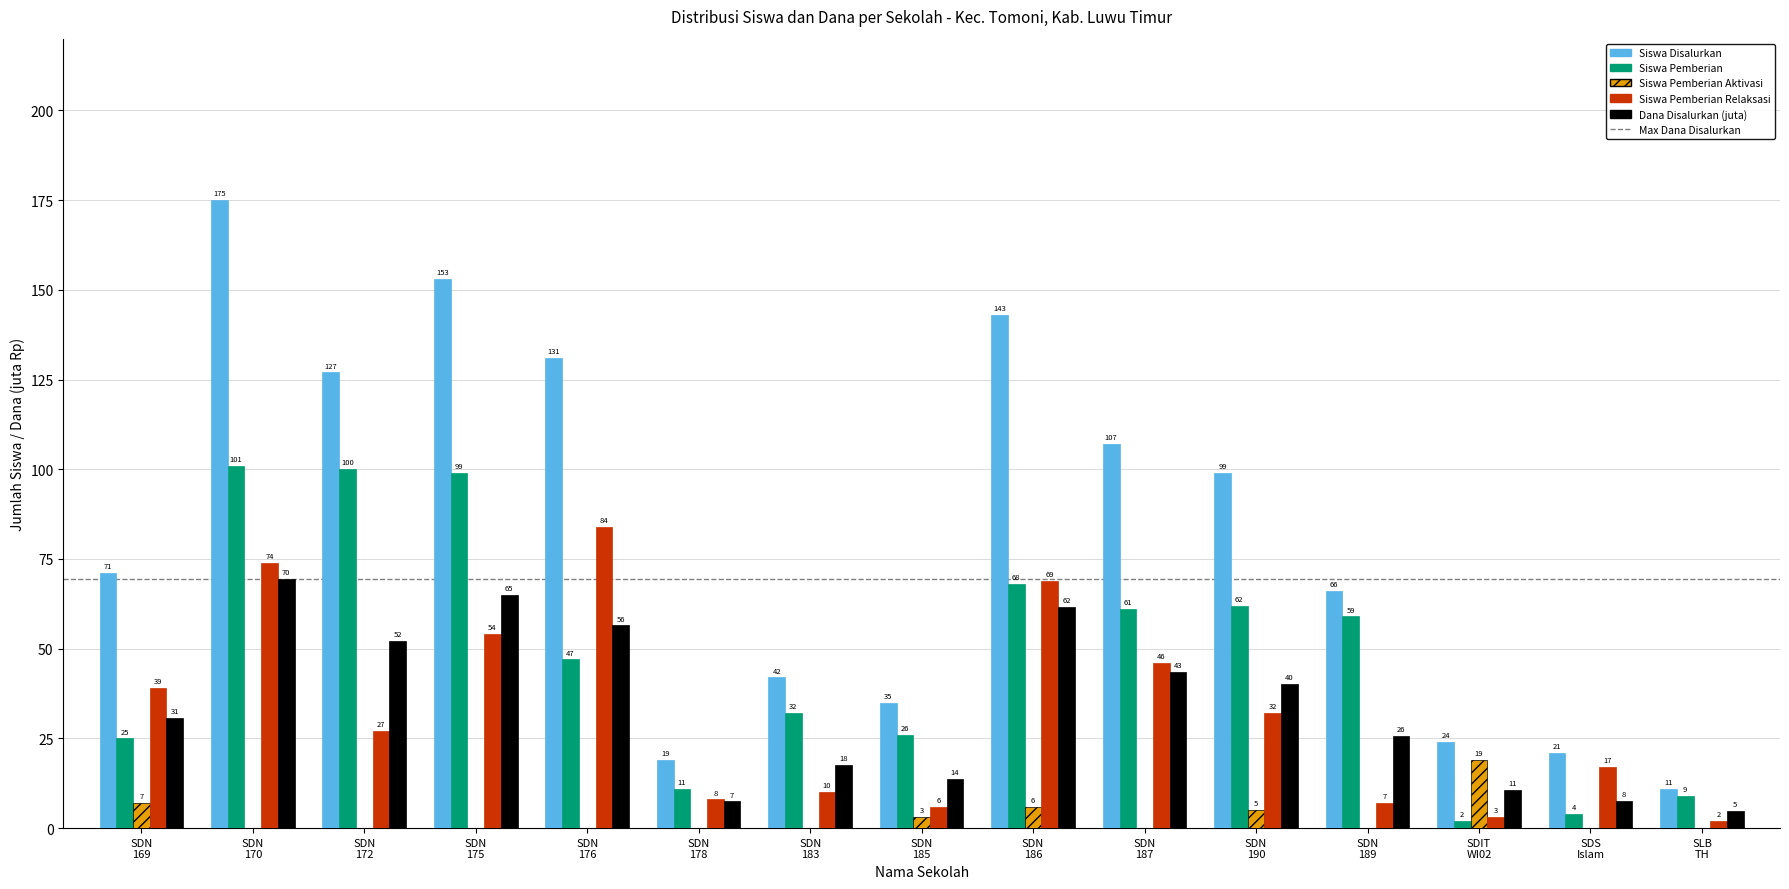

What is the sum of the Dana Disalurkan (juta) values at SDN
175 and SDIT
WI02?

75.6